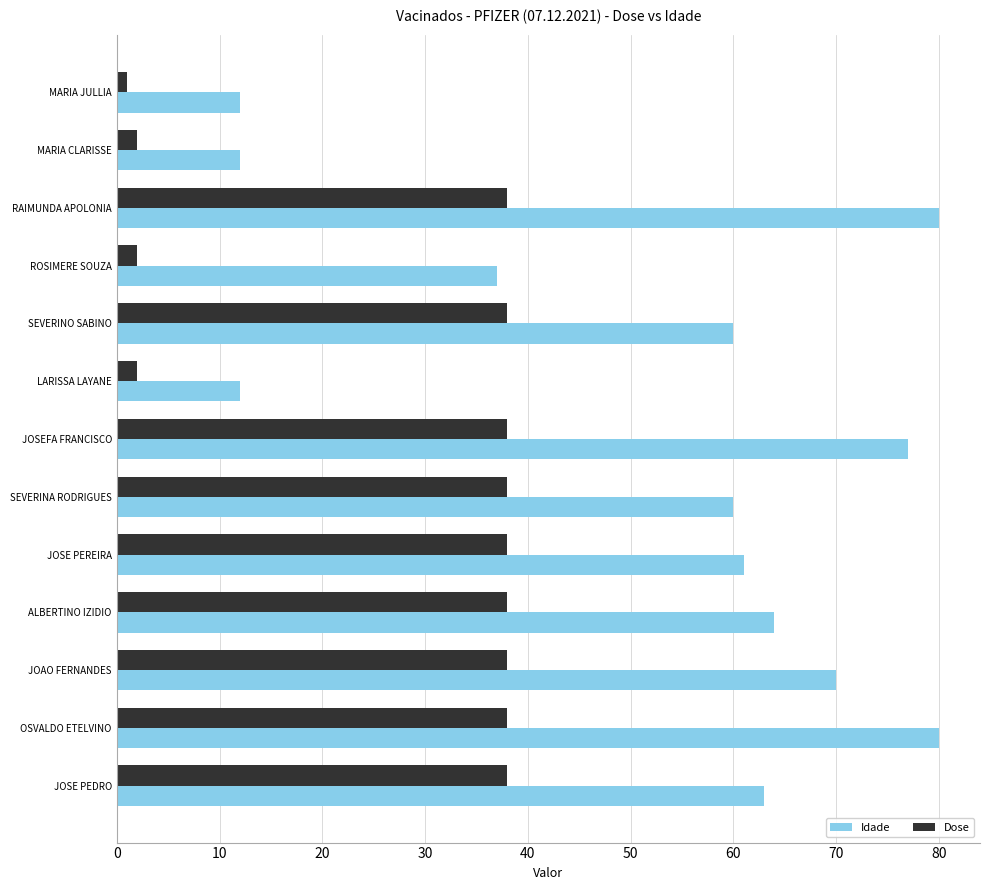

At SEVERINO SABINO, list the series in order from smallest to largest.

Dose, Idade